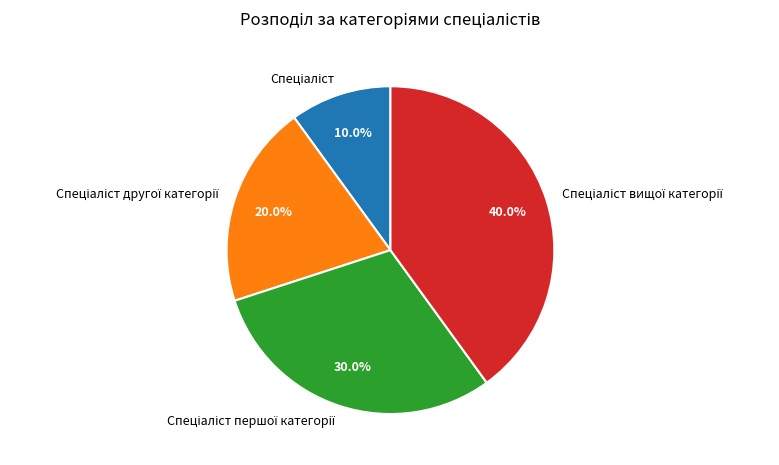

Does any single category account for the majority?

No